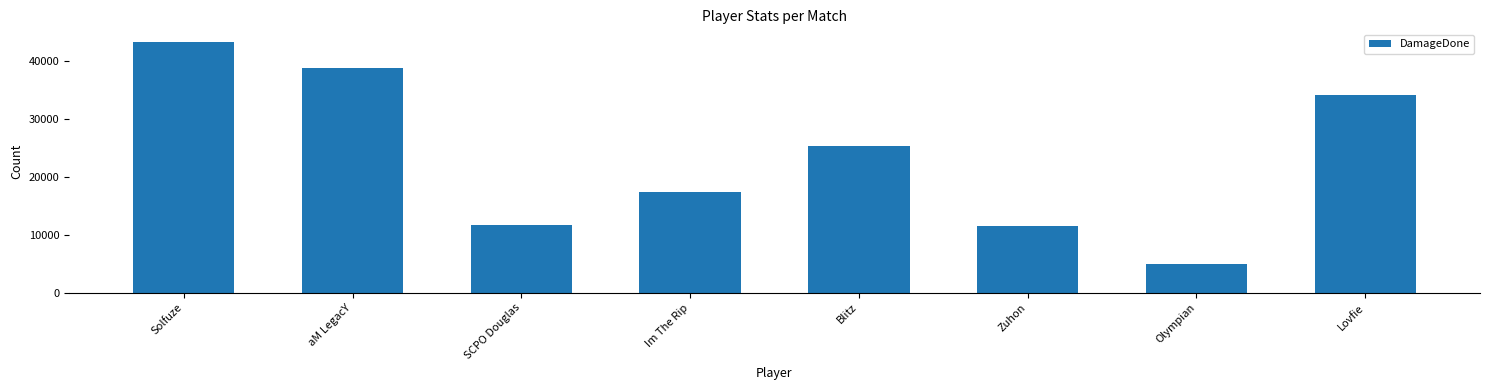

What is the approximate value at Im The Rip?

17446